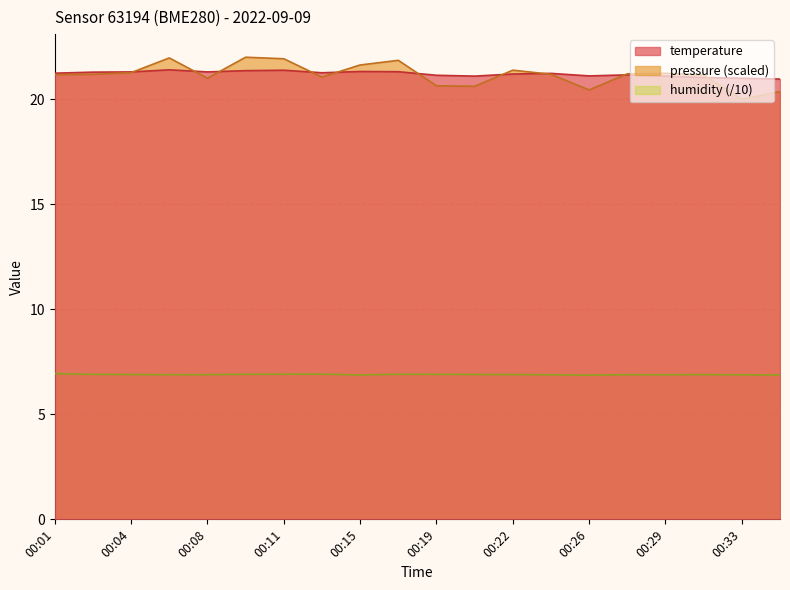

Where is the first local maximum for temperature?

00:06